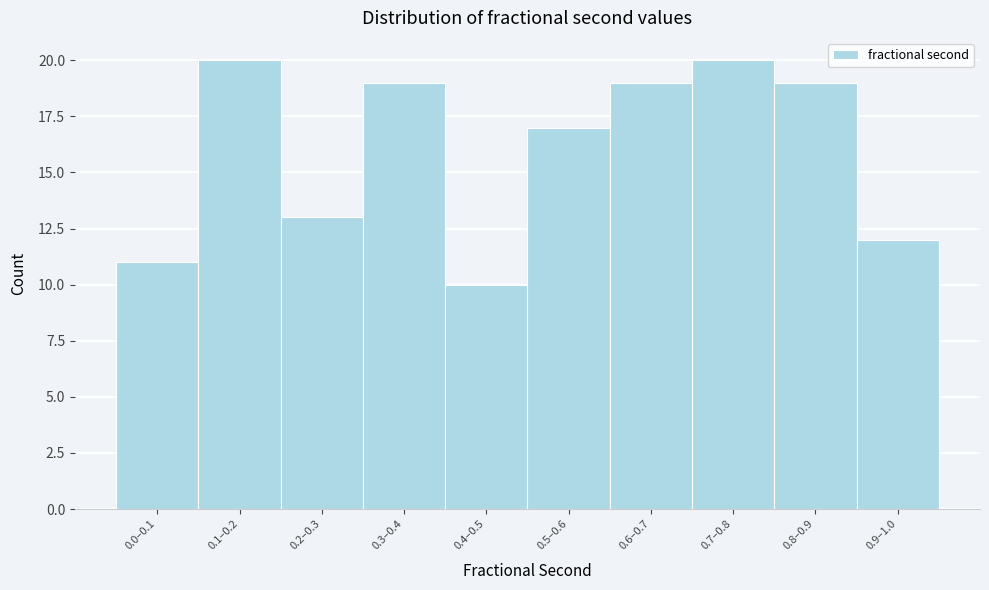

Reading left to right, extract all data points from this chart.

0.0–0.1=11	0.1–0.2=20	0.2–0.3=13	0.3–0.4=19	0.4–0.5=10	0.5–0.6=17	0.6–0.7=19	0.7–0.8=20	0.8–0.9=19	0.9–1.0=12